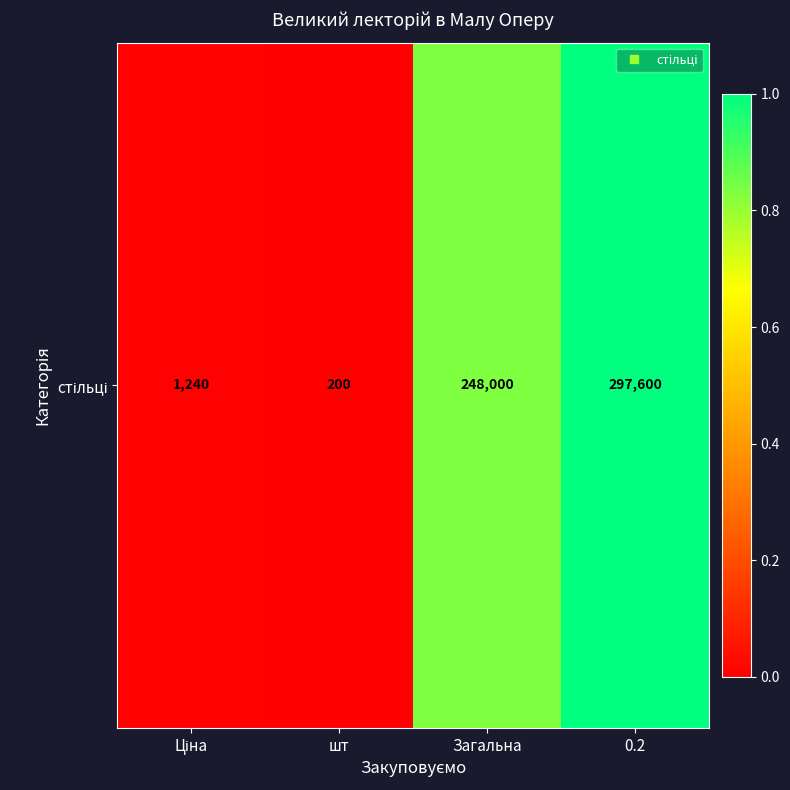

The chart shows a value of 1.0 at 0.2. True or false?

True